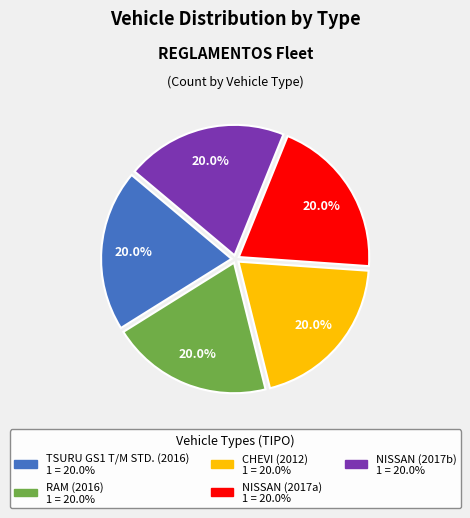

How many segments does this pie chart have?

5